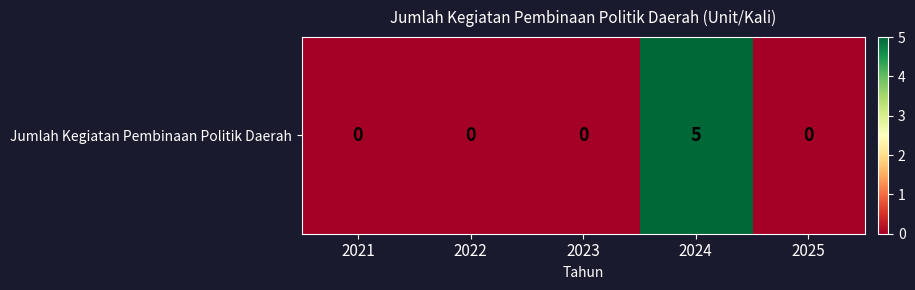

What is the average value?

1